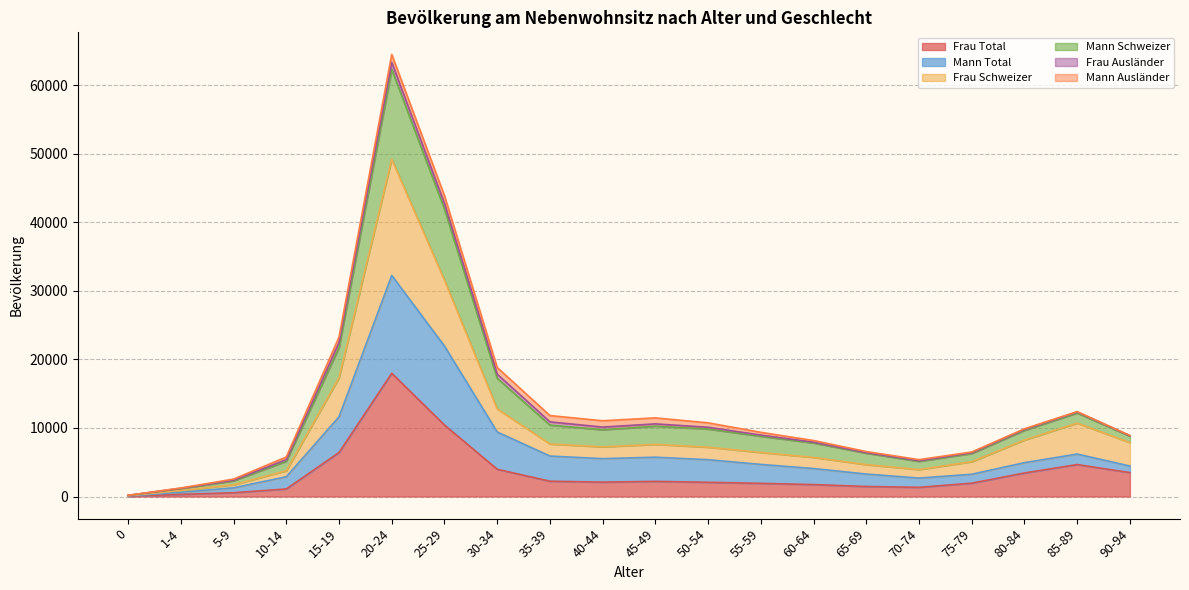

True or false: Frau Schweizer and Mann Schweizer intersect in this chart.

False